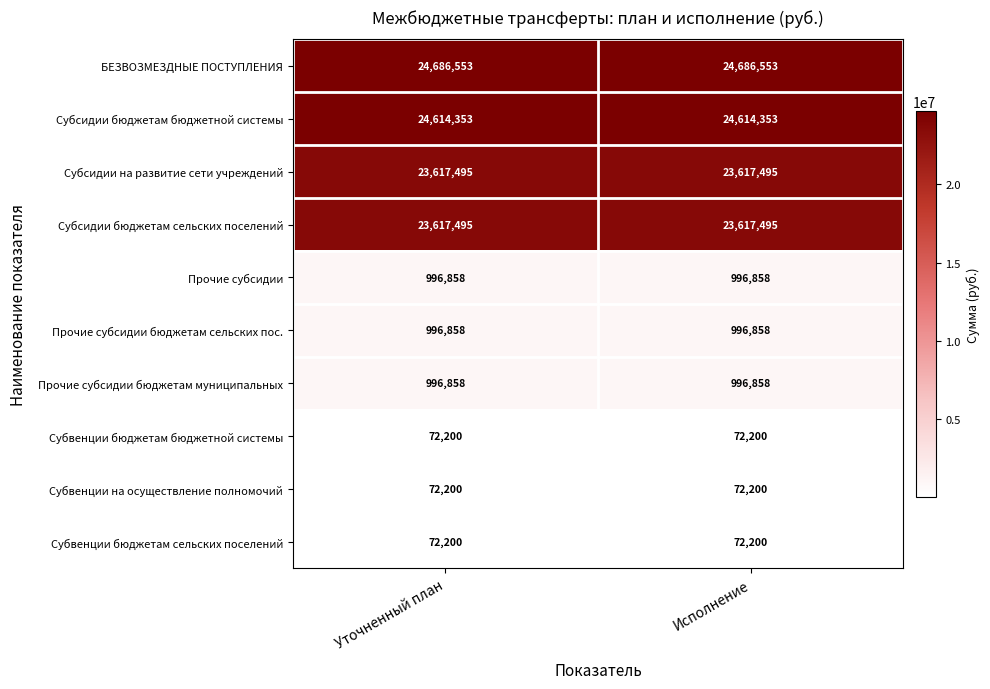

What is the smallest value displayed?

72200